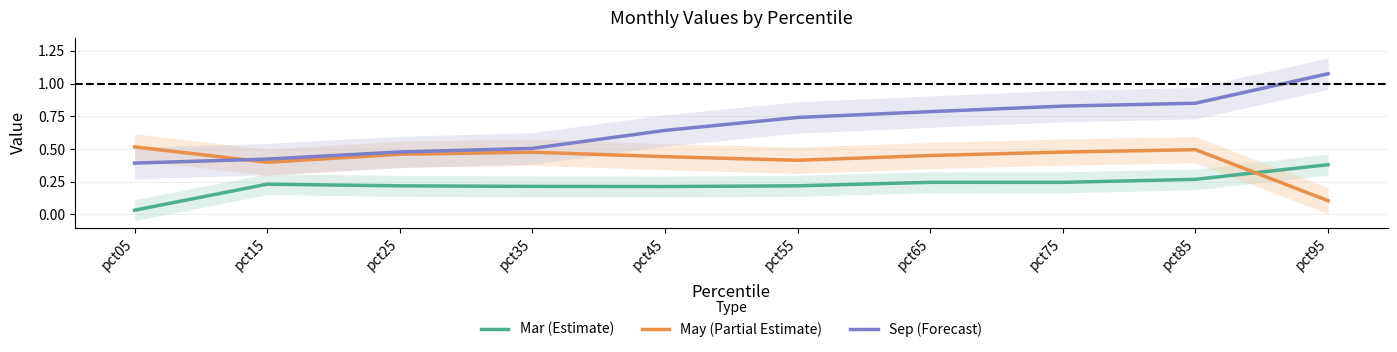

How many categories are shown in the chart?

10